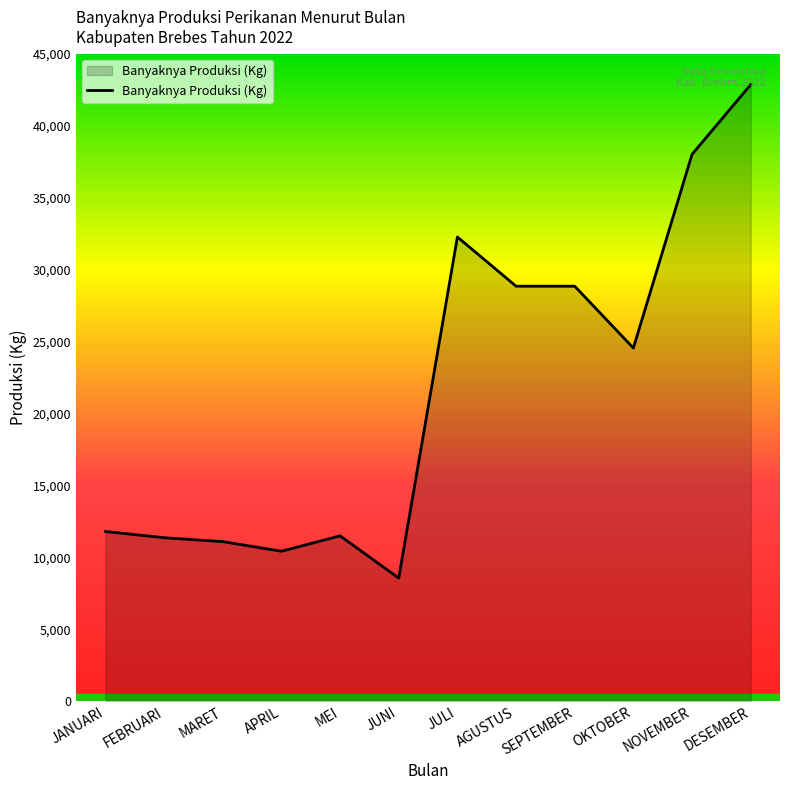

At which label is the value closest to 25700?

OKTOBER